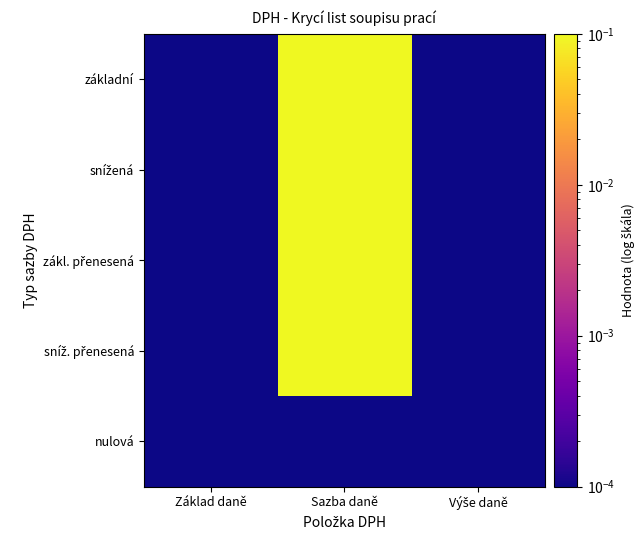

Which series has the largest range (max minus min)?

základní